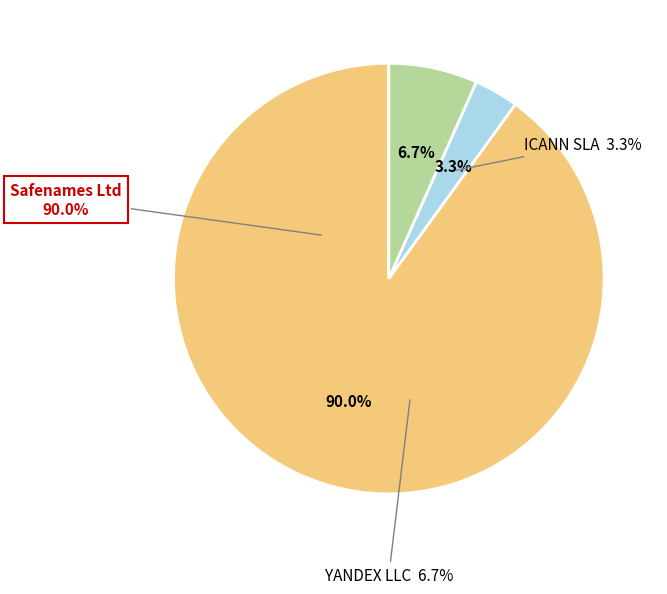

Is there a majority slice in this chart?

Yes